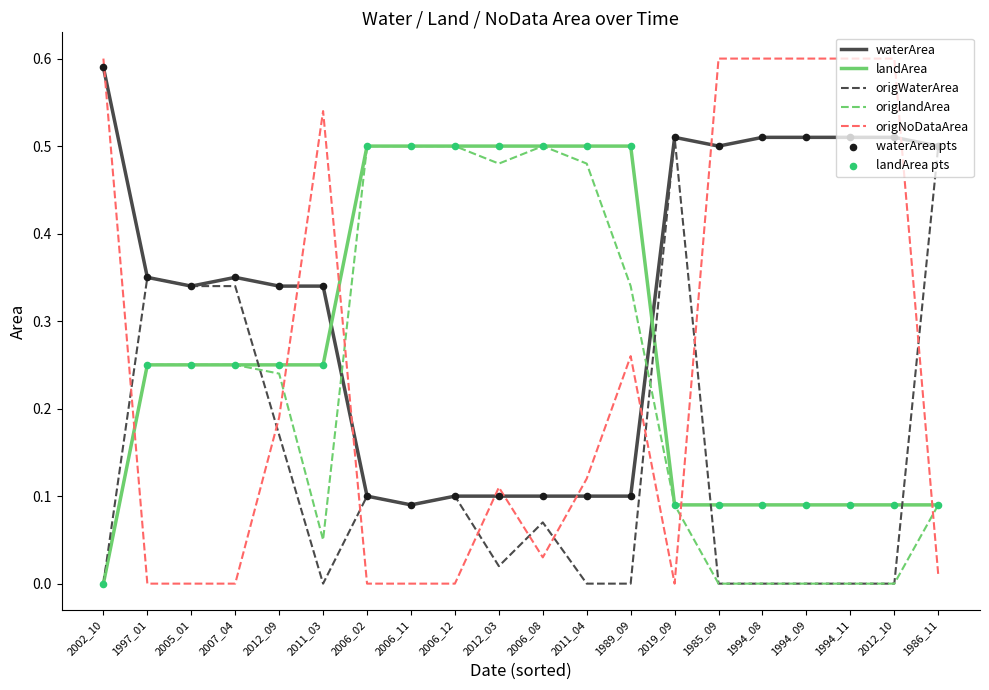

Is the value of origNoDataArea at 2006_02 greater than the value of origlandArea at 2012_09?

No